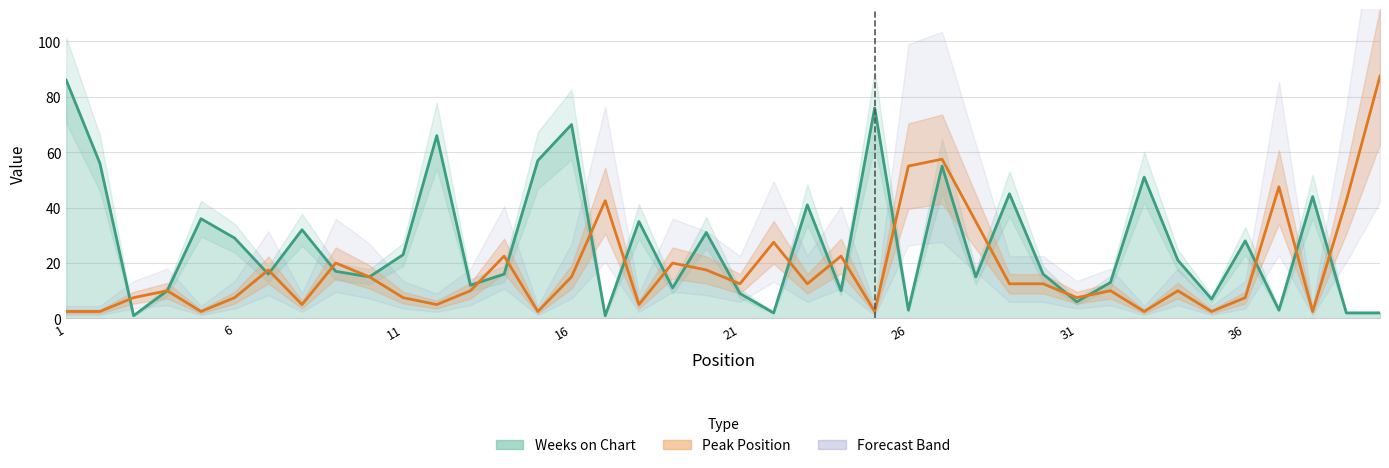

Which series has the largest range (max minus min)?

Weeks on Chart